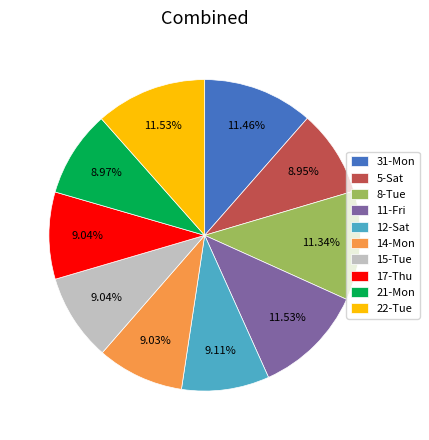

How many slices are in this pie chart?

10